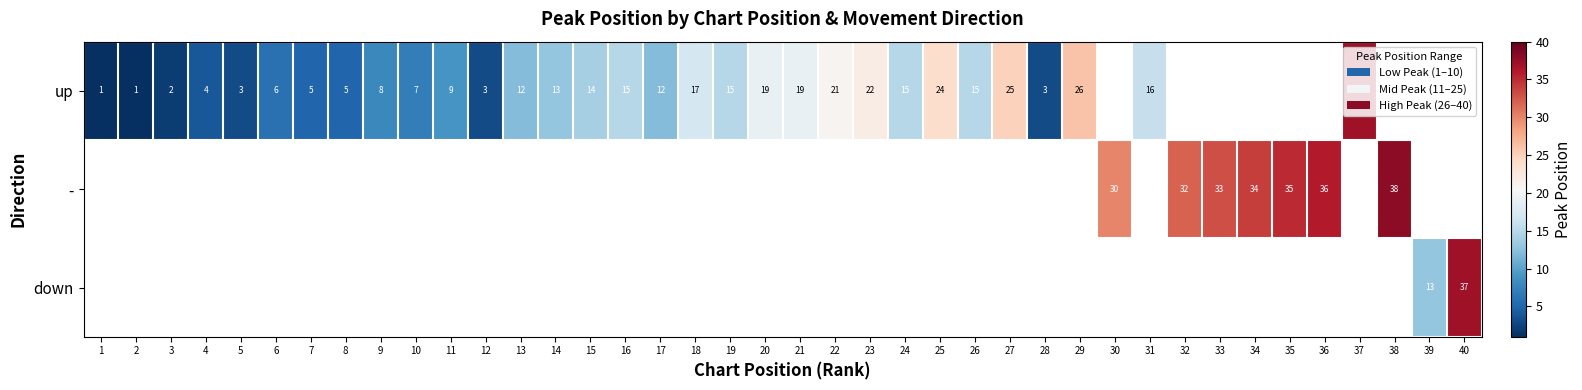

What is the sum of the up values at 29 and 1?

27